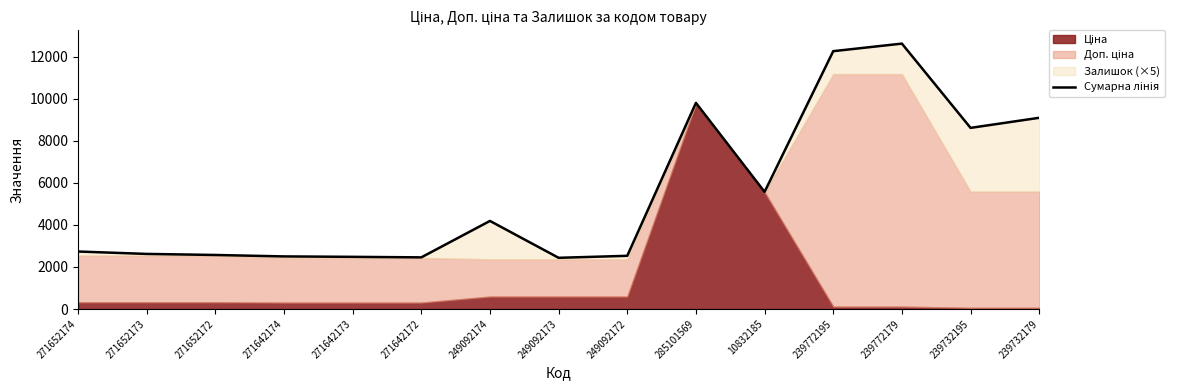

Reading left to right, extract all data points from this chart.

271652174=2736.4	271652173=2621.4	271652172=2571.4	271642174=2502.8	271642173=2482.8	271642172=2457.8	249092174=4191.5	249092173=2436.5	249092172=2531.5	285101569=9810.5	10832185=5575.3	239772195=12272.0	239772179=12632.0	239732195=8621.0	239732179=9101.0